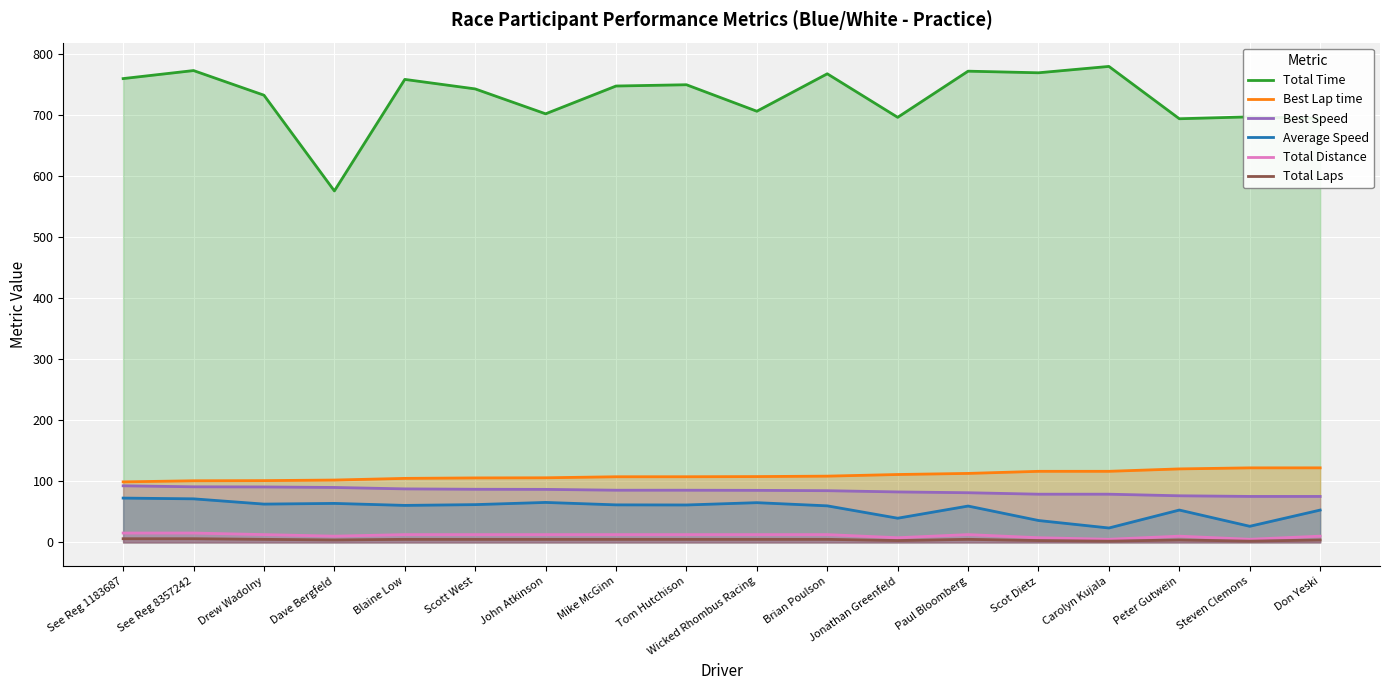

Which series has the largest total across all categories?

Total Time